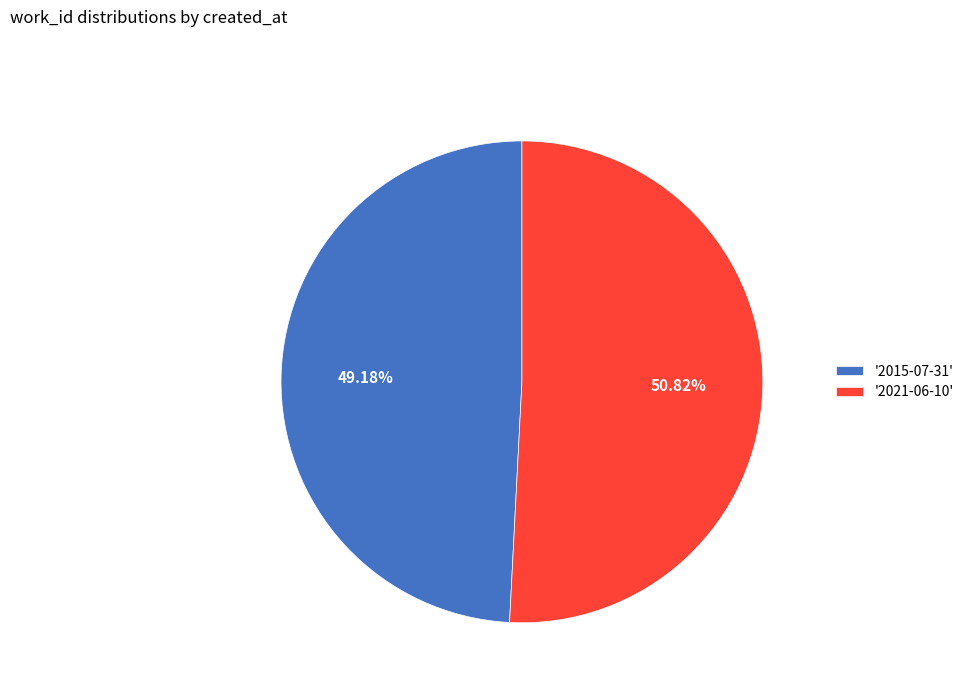

What is the smallest slice in the pie chart?

'2015-07-31'